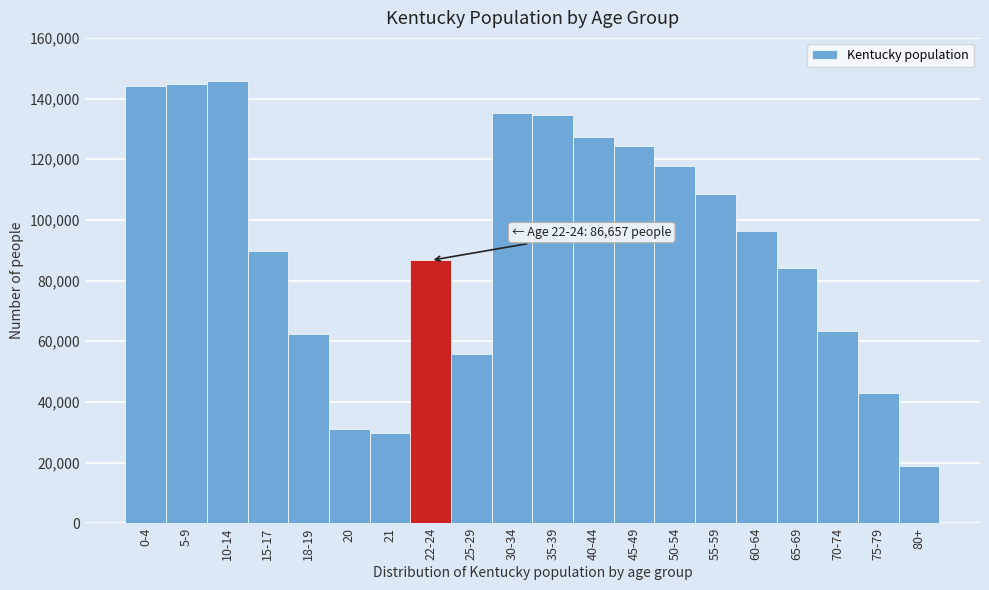

What is the value of the 15th bar from the left?

108412